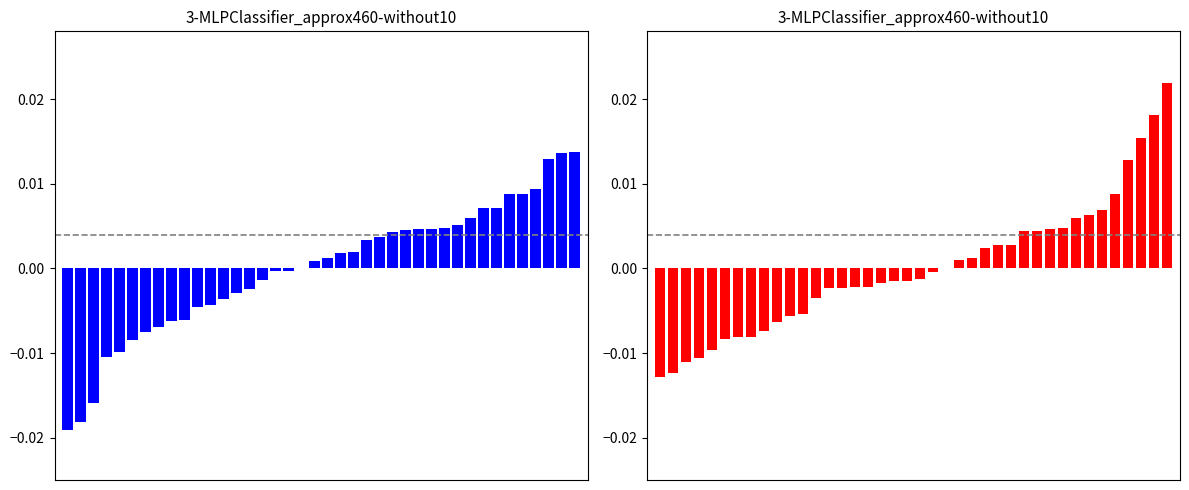

The value of SDS_P1 at 6 is -0.0. True or false?

False